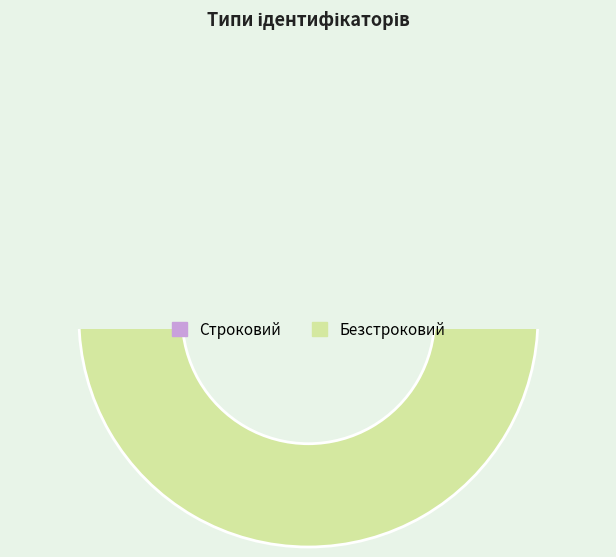

How many segments does this pie chart have?

2